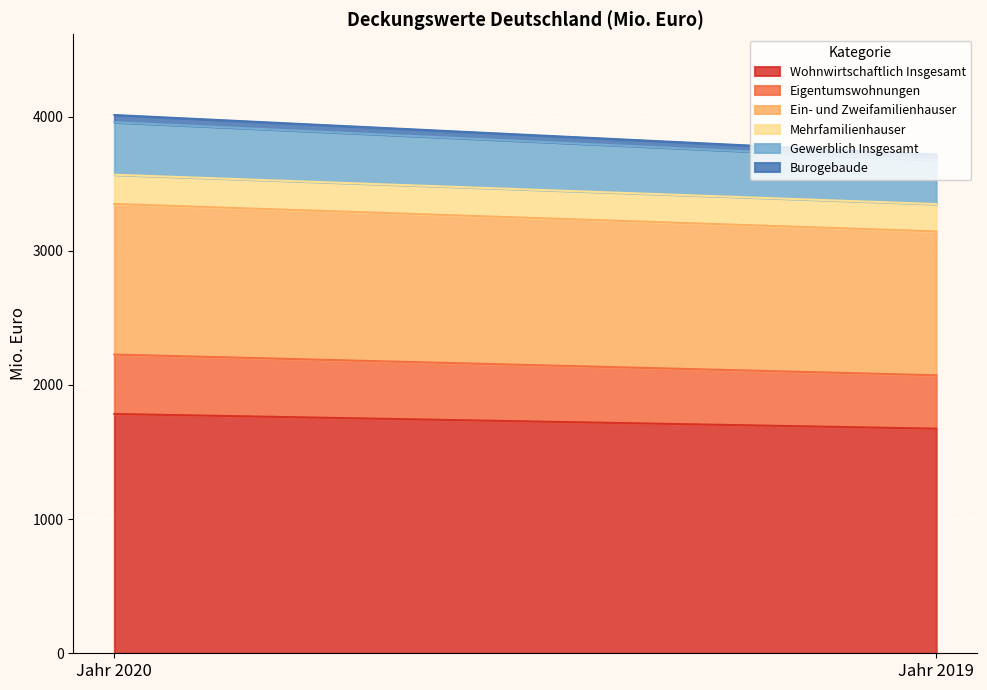

What are all the series names shown in the legend?

Wohnwirtschaftlich Insgesamt, Eigentumswohnungen, Ein- und Zweifamilienhauser, Mehrfamilienhauser, Gewerblich Insgesamt, Burogebaude